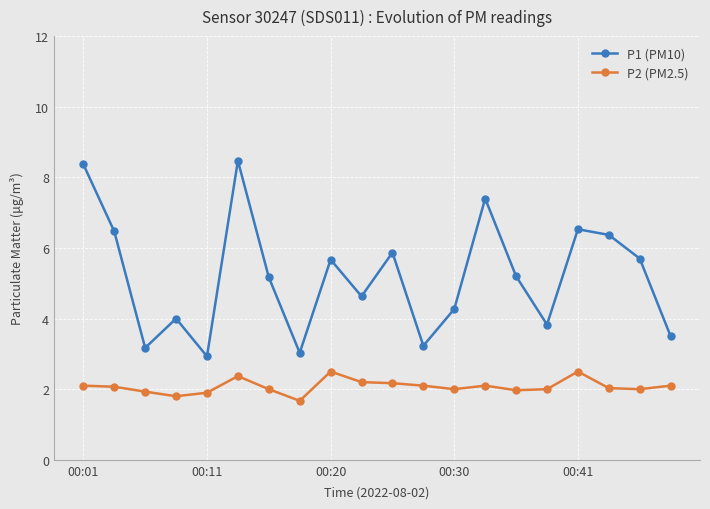

What is the highest value of the P1 (PM10) series?

8.5